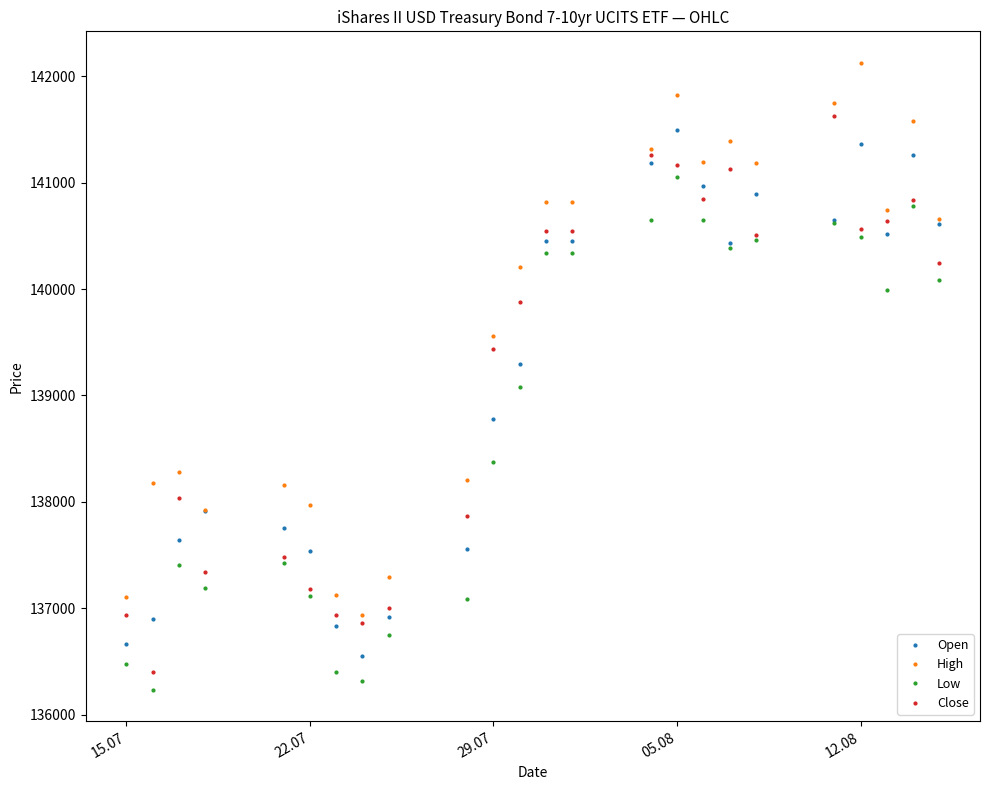

True or false: High and Low cross at least once.

False